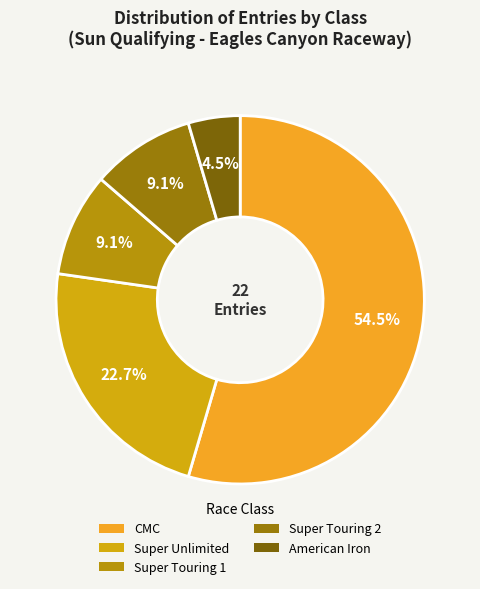

Which has a higher value, American Iron or Super Unlimited?

Super Unlimited